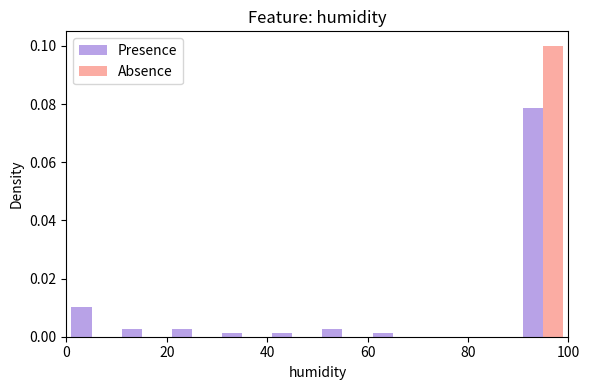

In the Absence series, which range on the x-axis has the tallest bar?

90 to 100